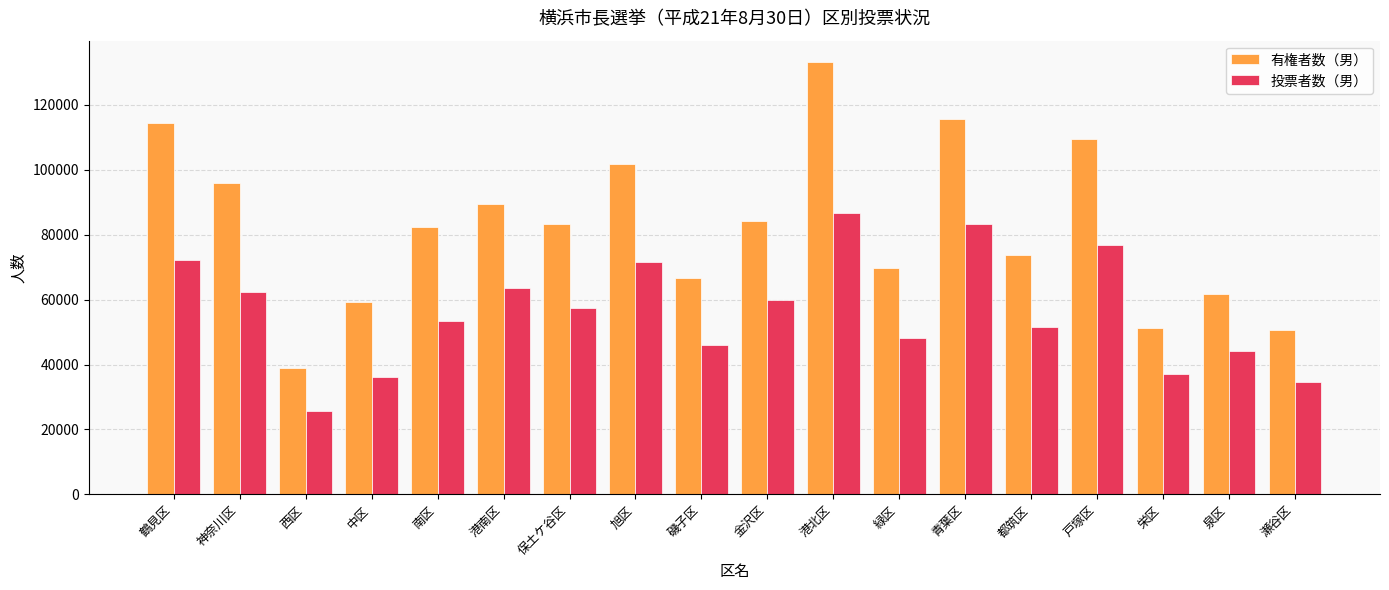

List the series in order of their peak value, lowest first.

投票者数（男）, 有権者数（男）